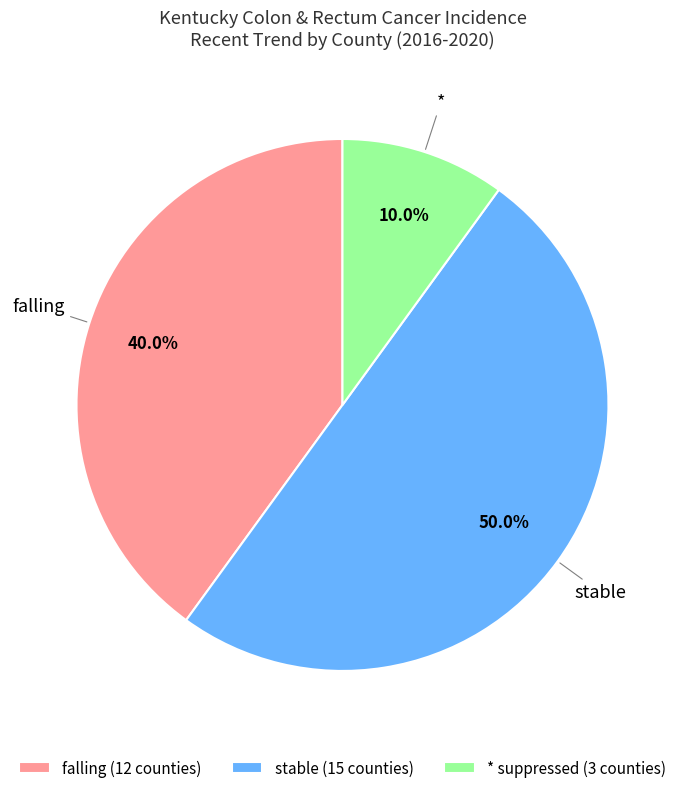

Which slice represents more than half of the pie?

stable